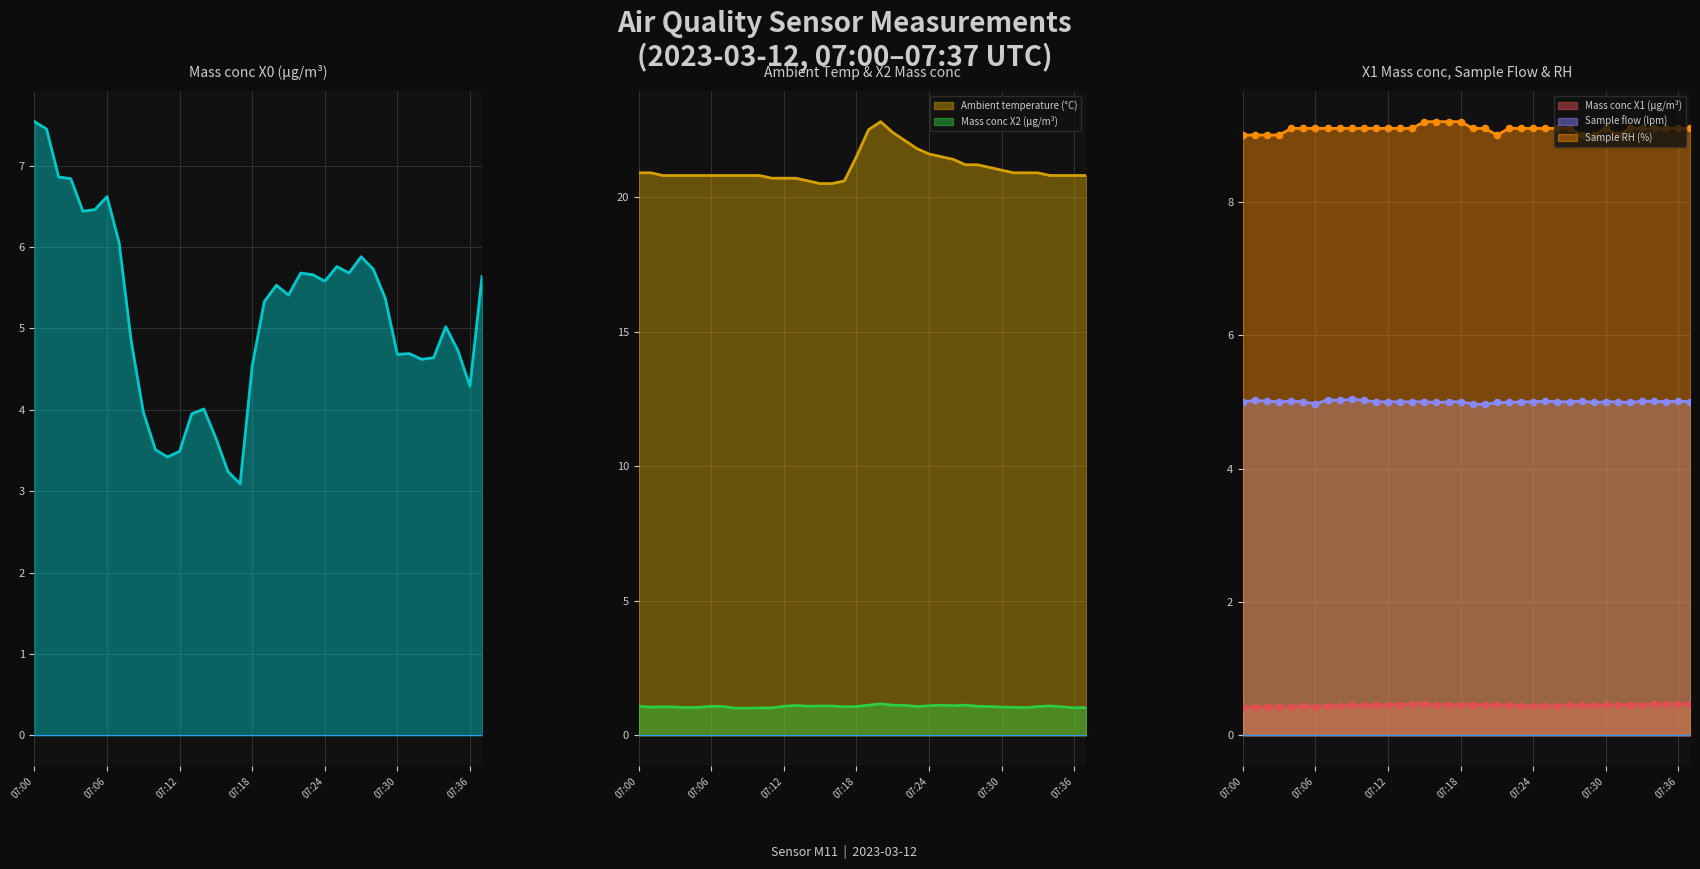

Which series has the largest Y range (max minus min)?

Mass conc X0 (μg/m³)